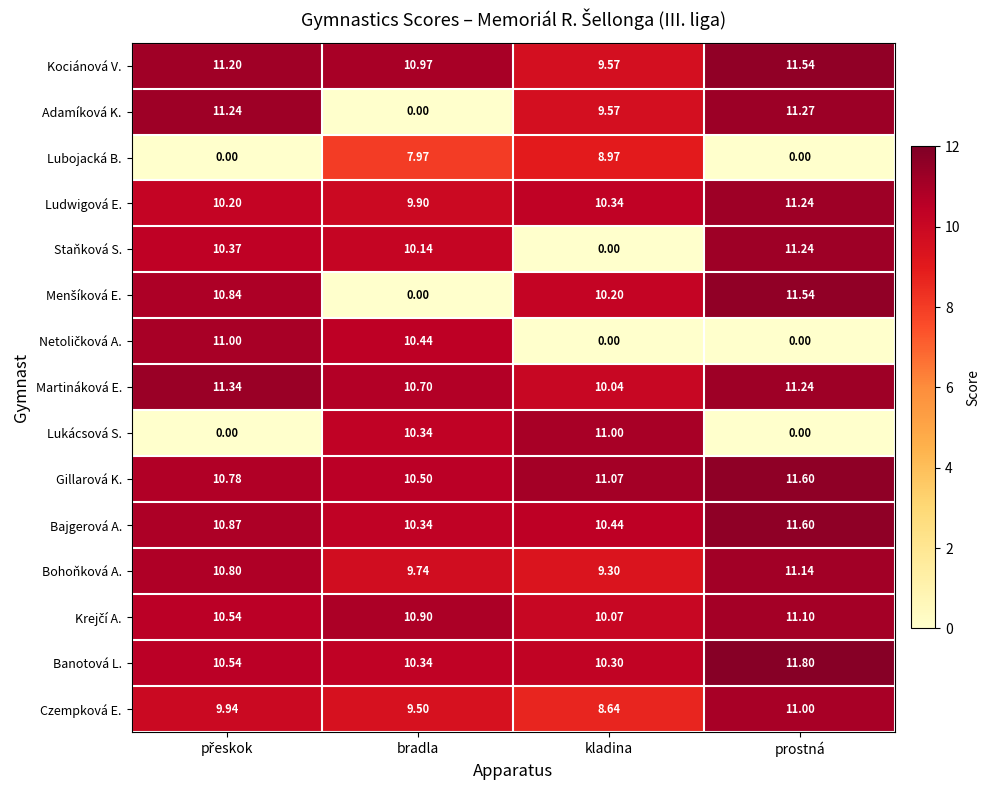

Which series has the largest total across all categories?

Gillarová K.